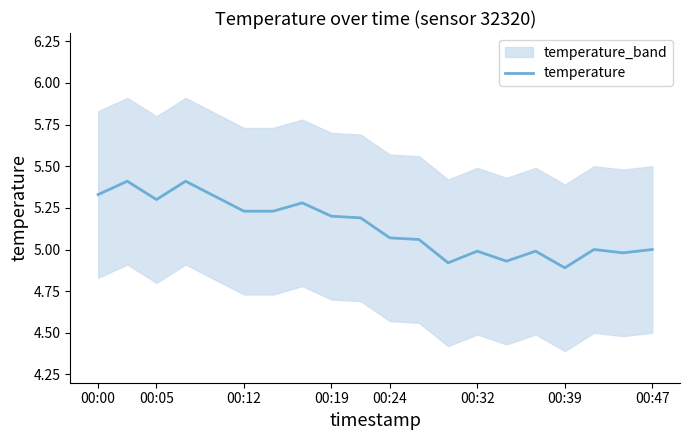

What is the difference between the second highest and second lowest values?

0.5